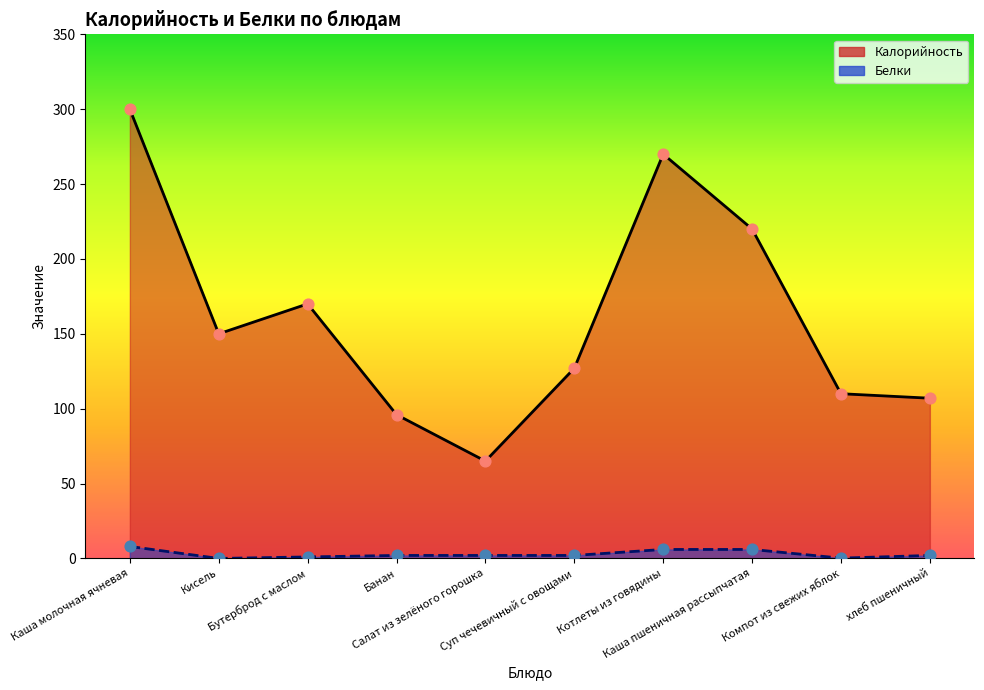

What are all the series names shown in the legend?

Калорийность (line), Белки (line)